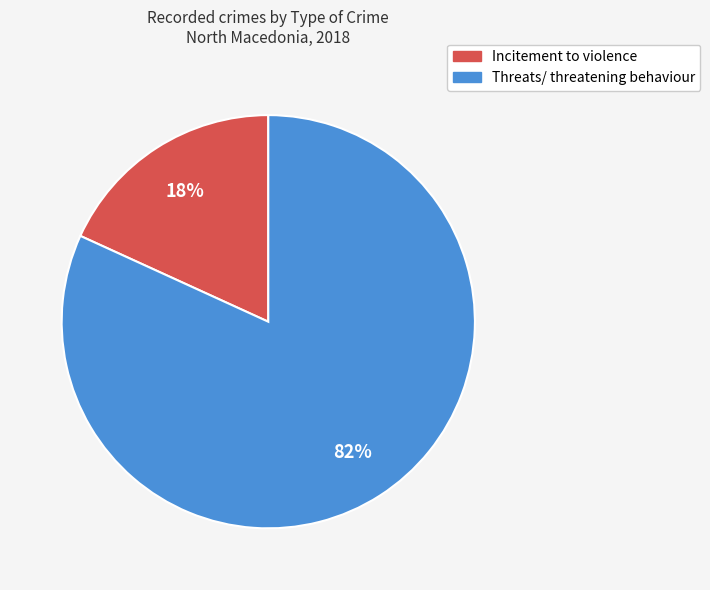

To the nearest percent, what is the average slice percentage?

50%